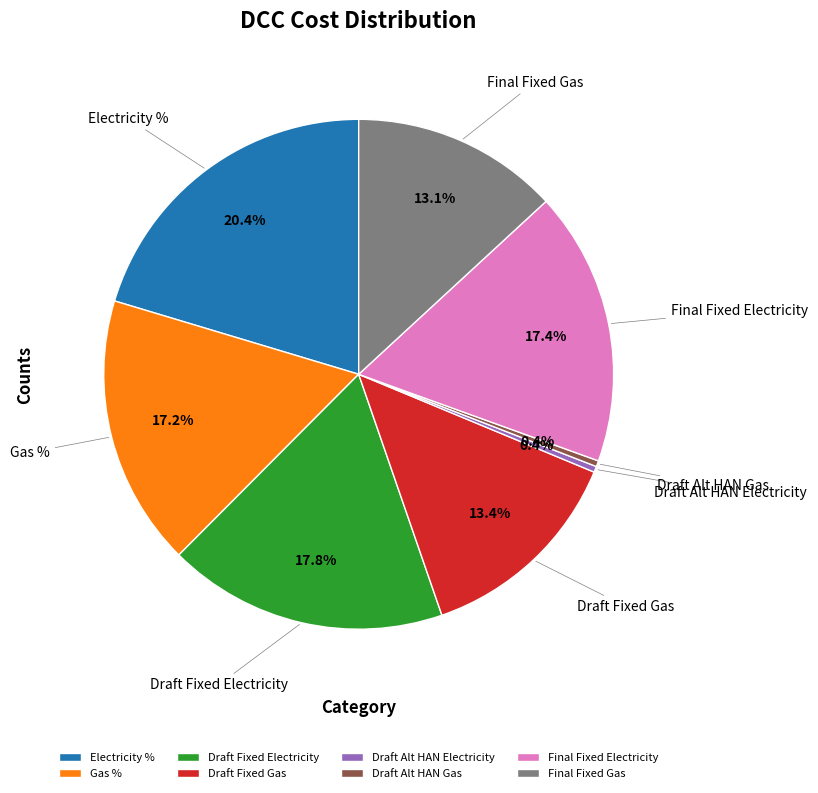

The Gas % slice represents 30% of the pie. True or false?

False